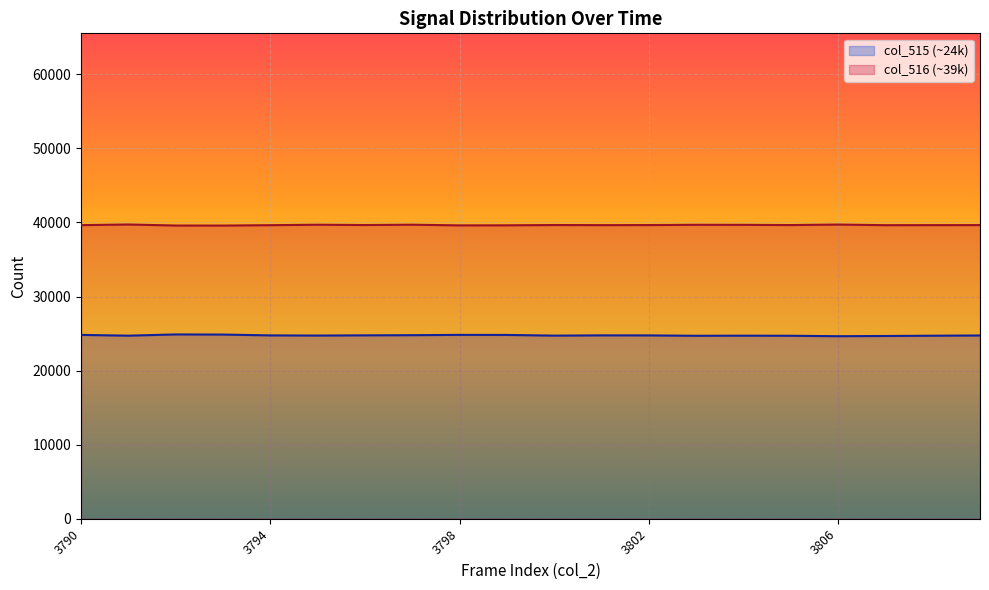

Where does the col_516 series first go above 39649?

3791